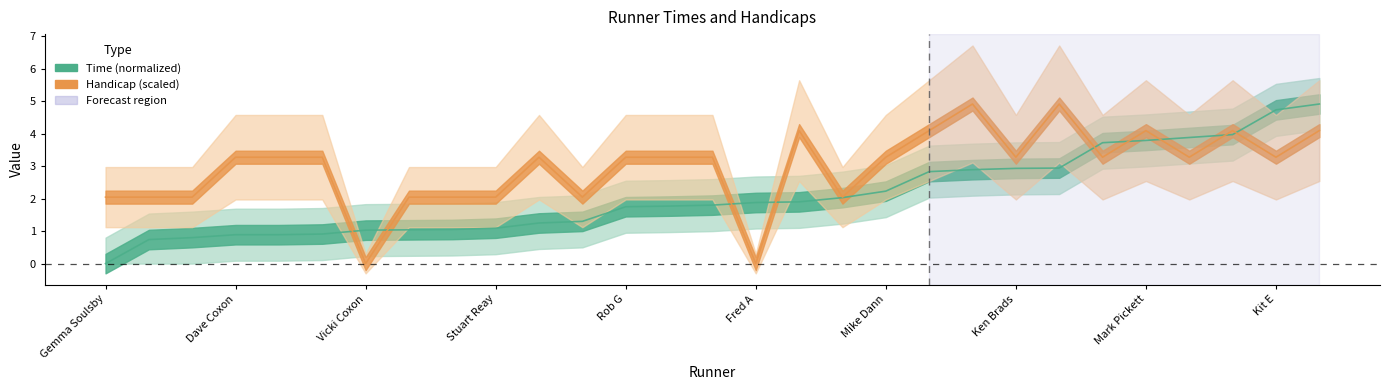

At which label does Time first exceed 1?

Vicki Coxon